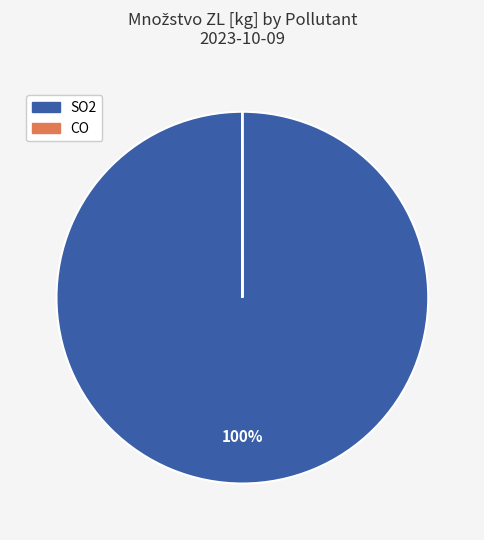

Does any single category account for the majority?

Yes